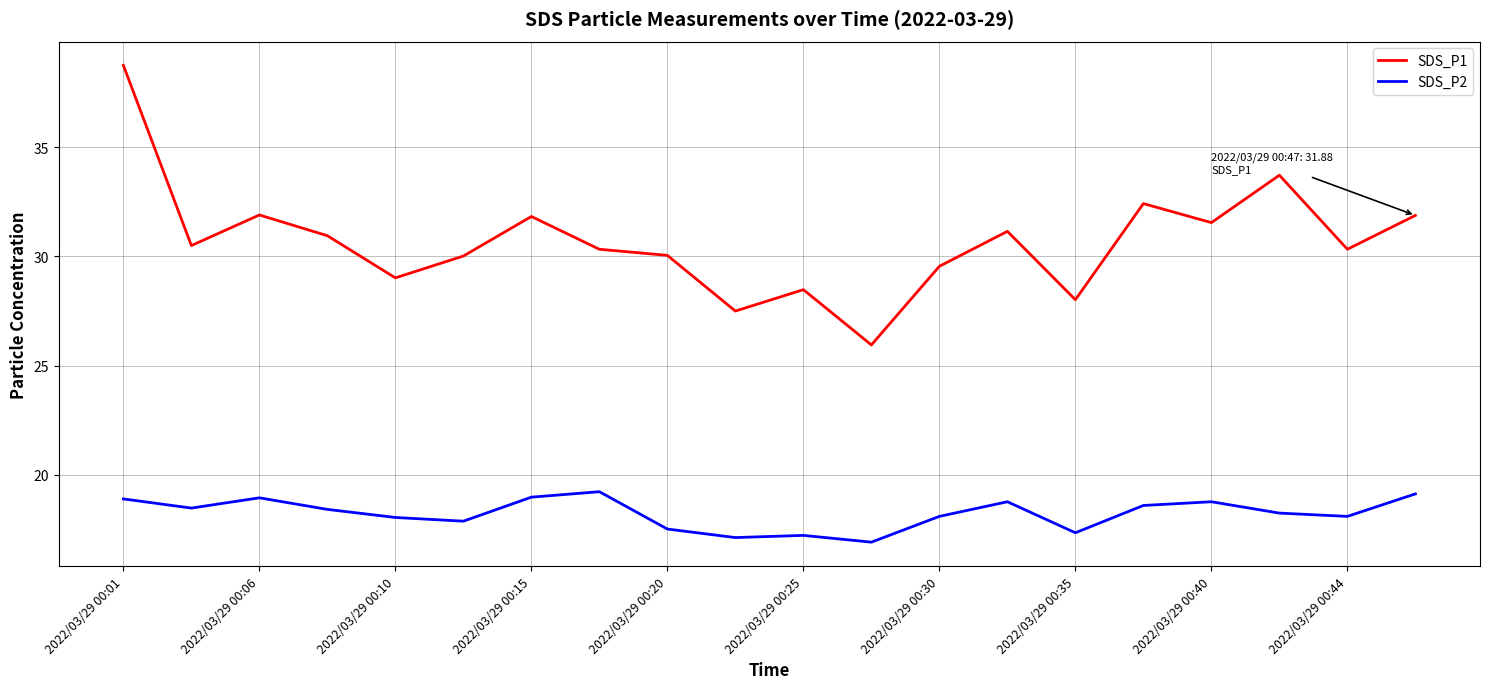

True or false: SDS_P1 and SDS_P2 cross at least once.

False